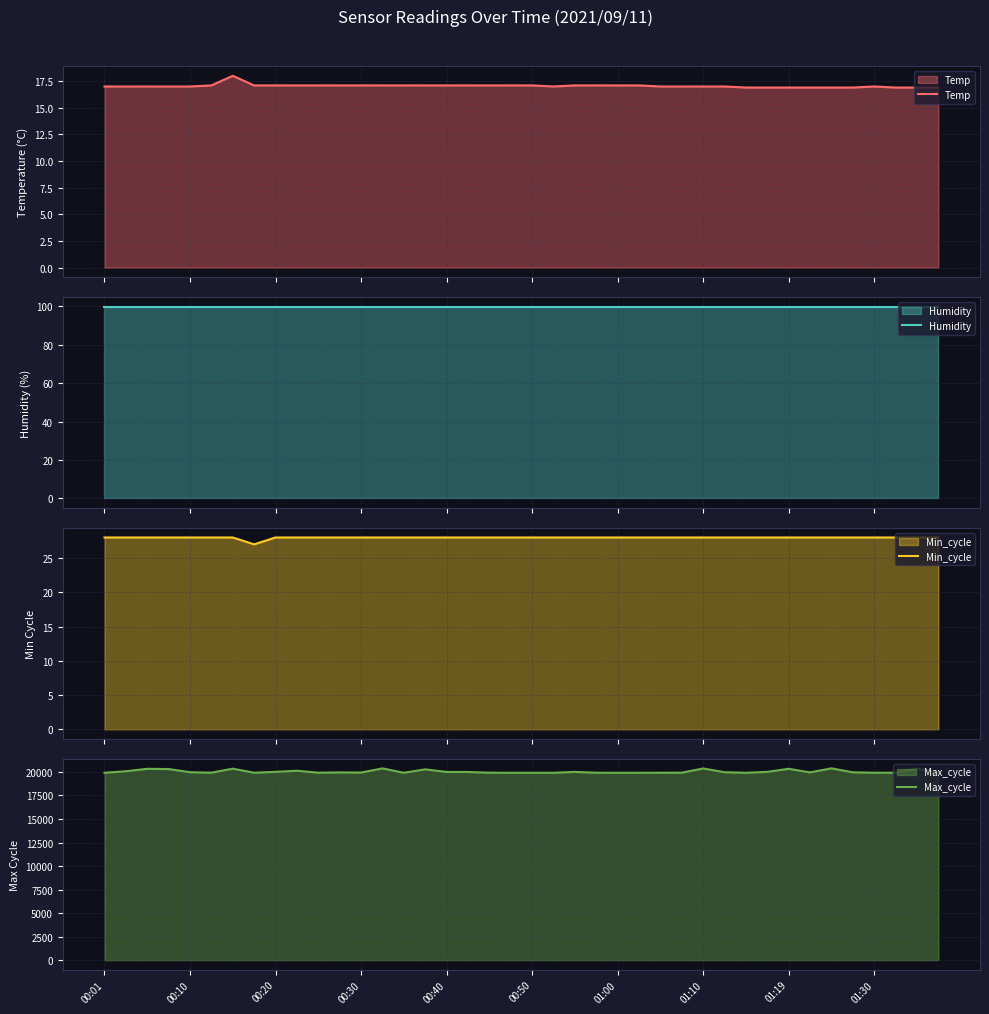

True or false: Max_cycle and Humidity cross at least once.

False